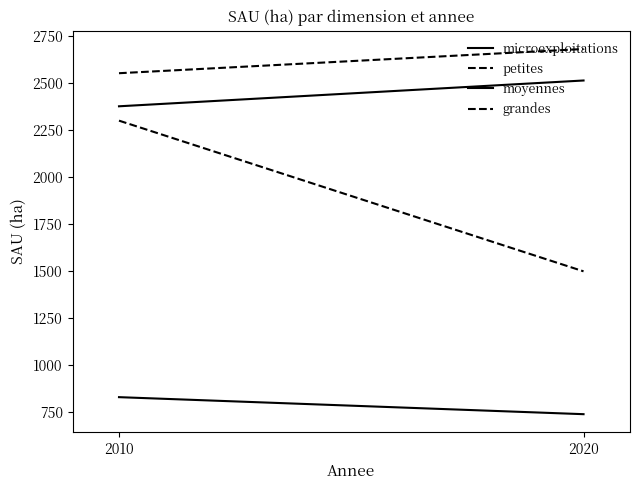

Which series has the widest spread of values?

petites